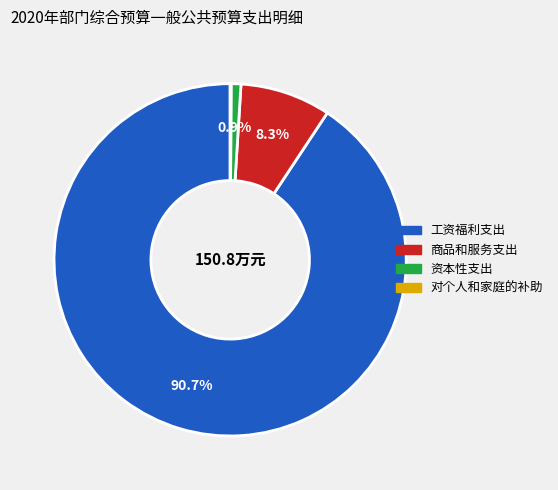

What percentage is the 工资福利支出 slice, to the nearest percent?

91%